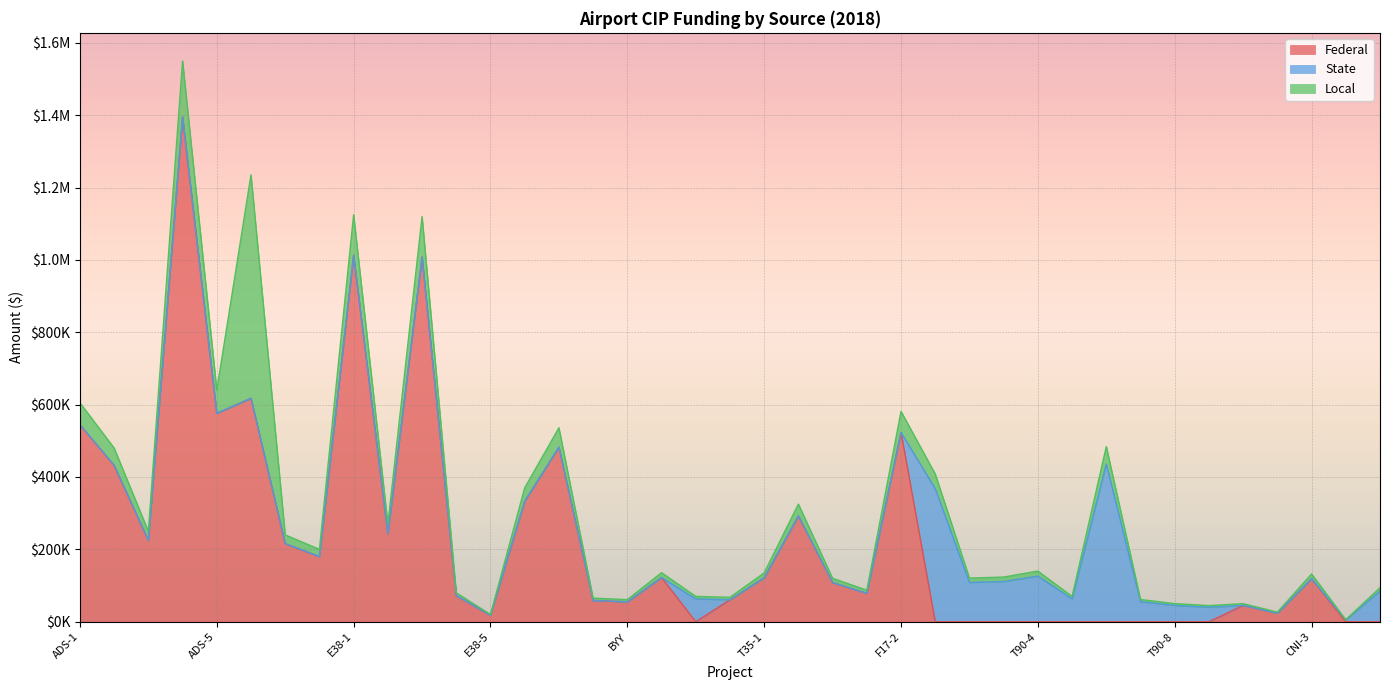

Rank the series by their maximum value, from lowest to highest.

State, Local, Federal